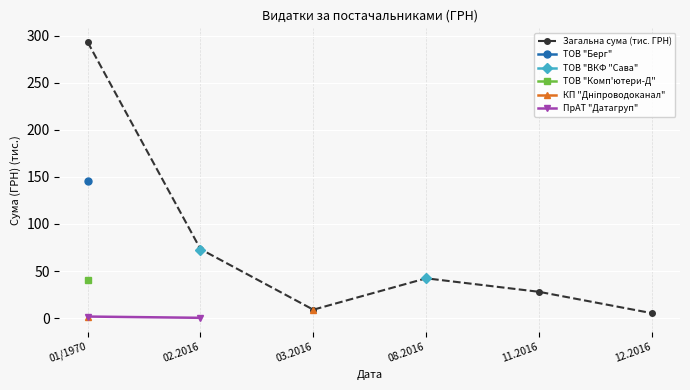

How many values in КП "Дніпроводоканал" are above zero?

2